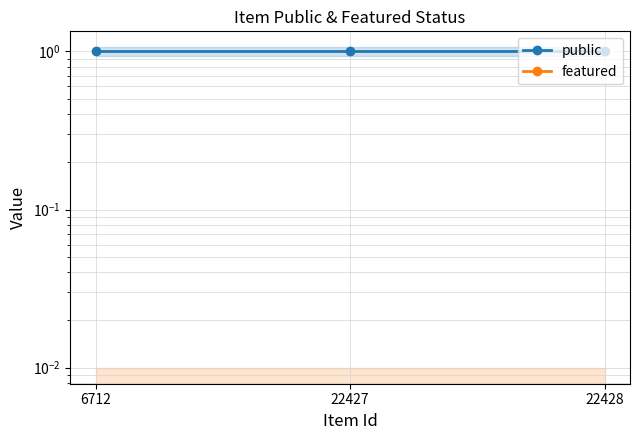

Is this an area chart (filled region under the line)?

No